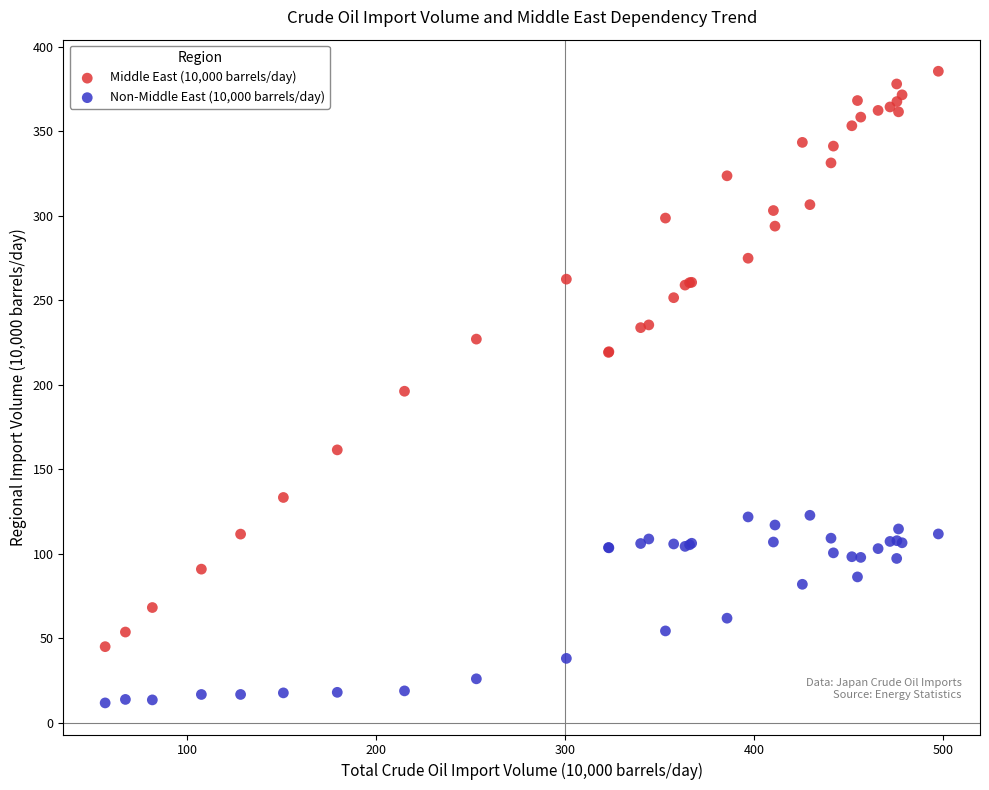

Which series has the largest Y range (max minus min)?

Middle East (10,000 barrels/day)